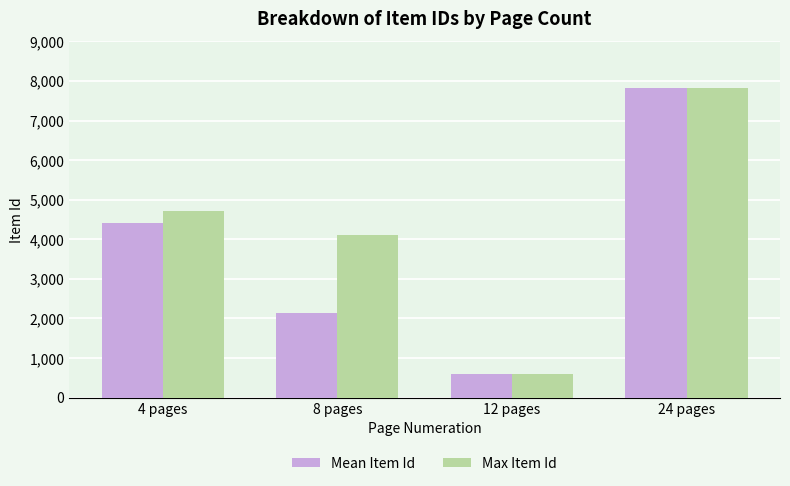

At which category does the chart reach its minimum across all series?

12 pages